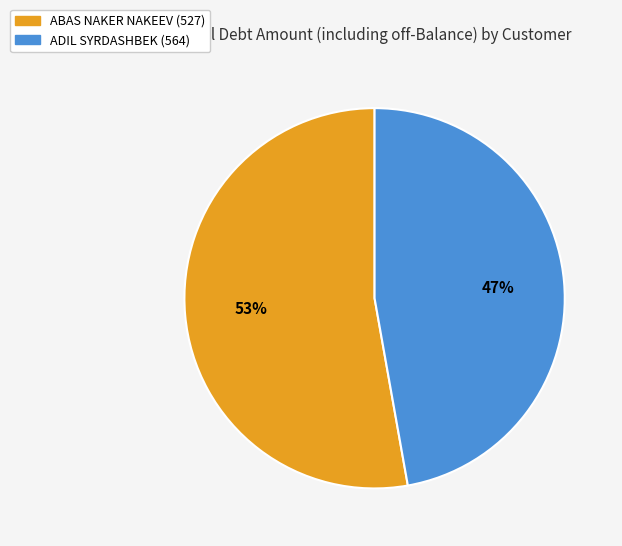

Is there a majority slice in this chart?

Yes